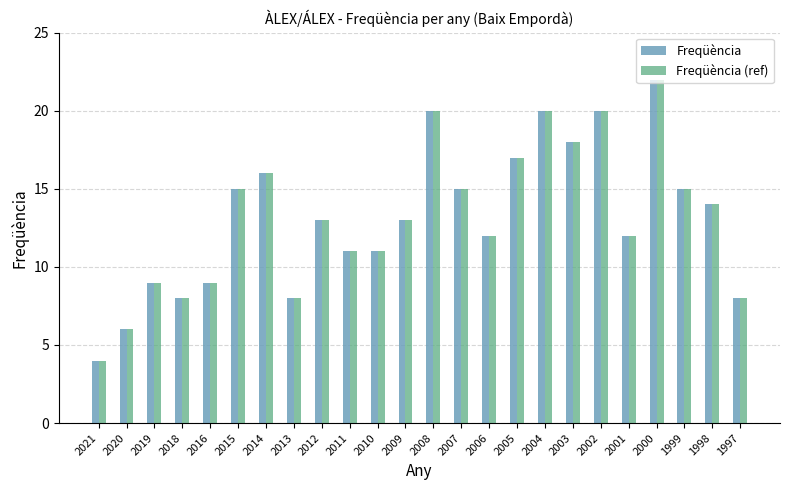

What is the difference between the maximum and minimum values in the Freqüència (ref) series?

18